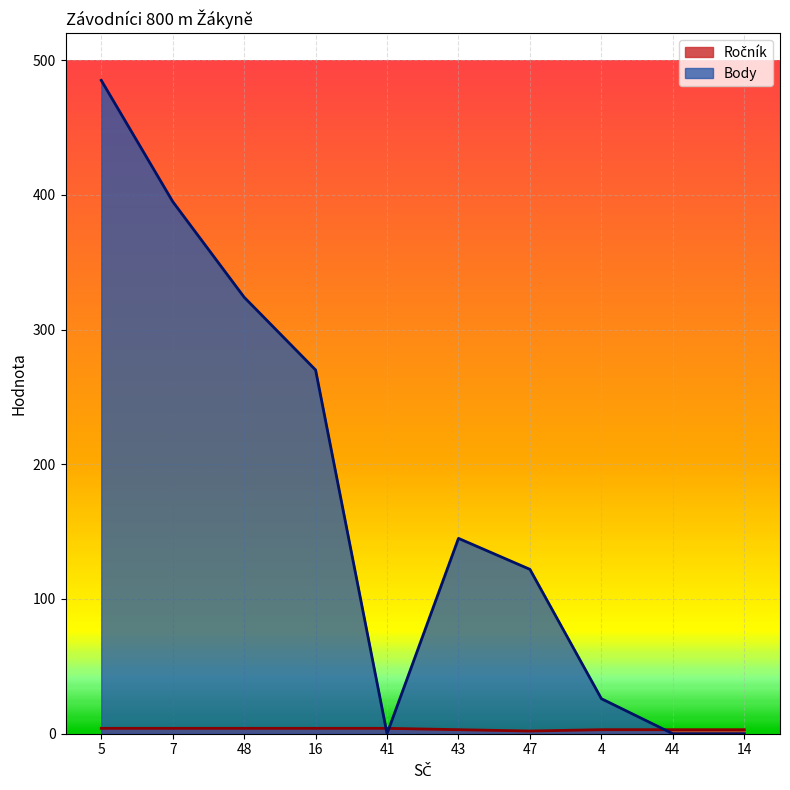

What is the approximate value of Ročník at 47?

2